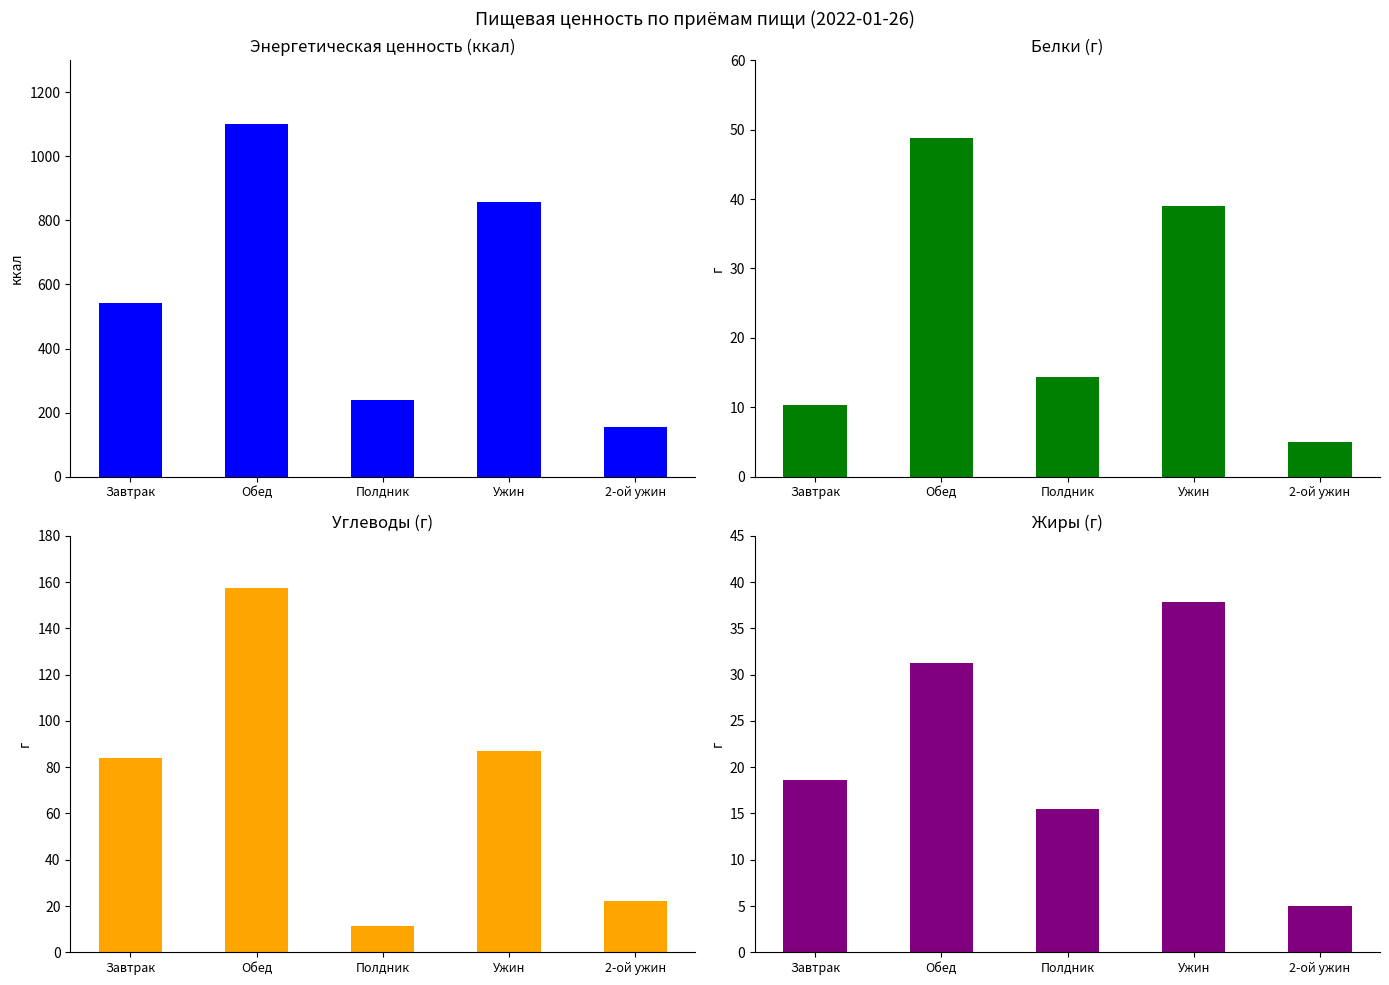

Is the value of Углеводы at Ужин greater than the value of Белки at Полдник?

Yes